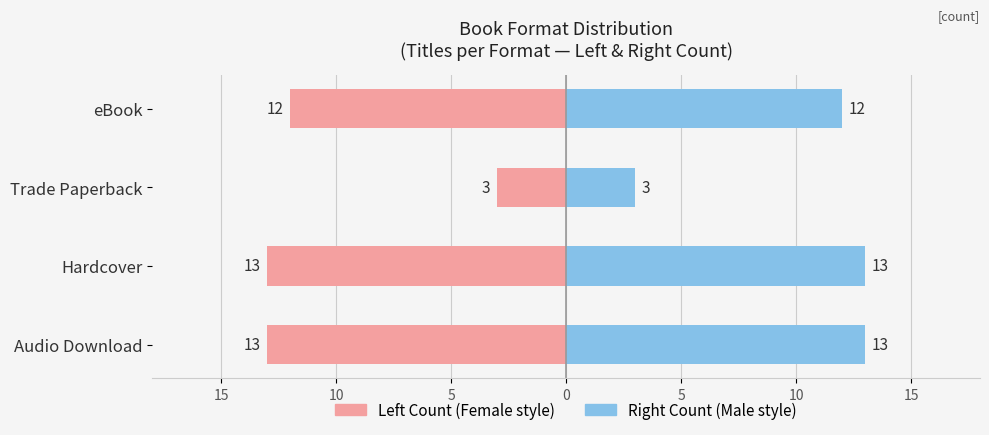

What is the difference between the maximum and minimum values in the Right Count series?

10